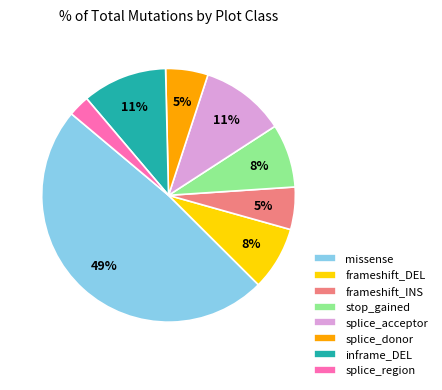

Is inframe_DEL the majority of the pie?

No